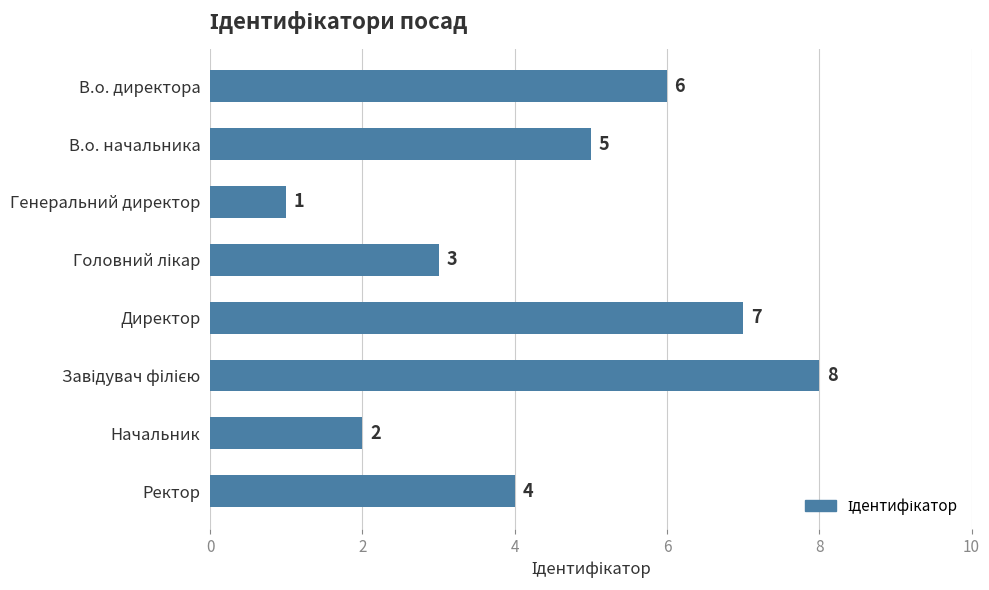

What is the label of the 7th bar from the bottom?

В.о. начальника